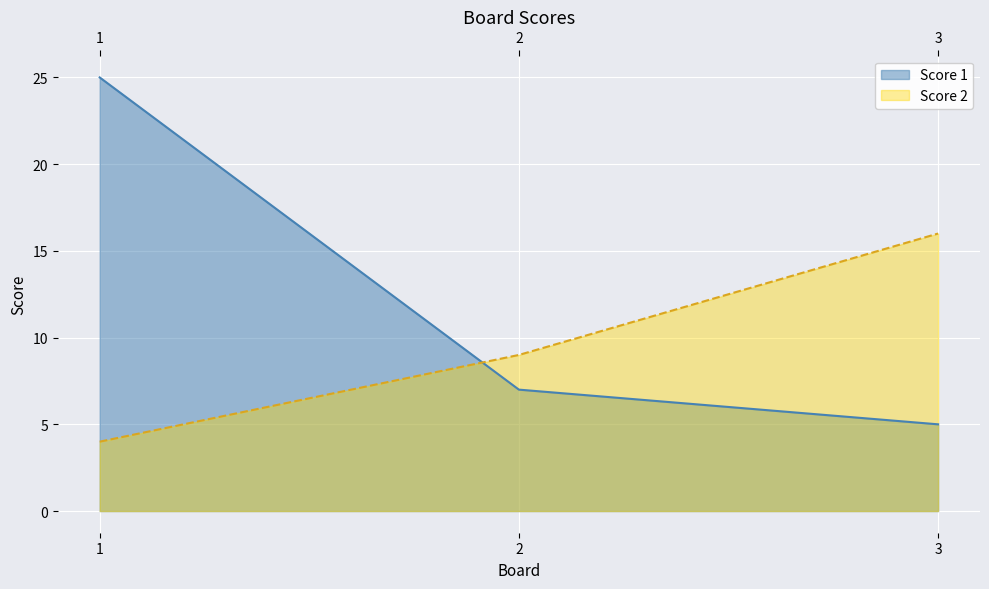

Which series changed the most between 1 and 3?

Score 1